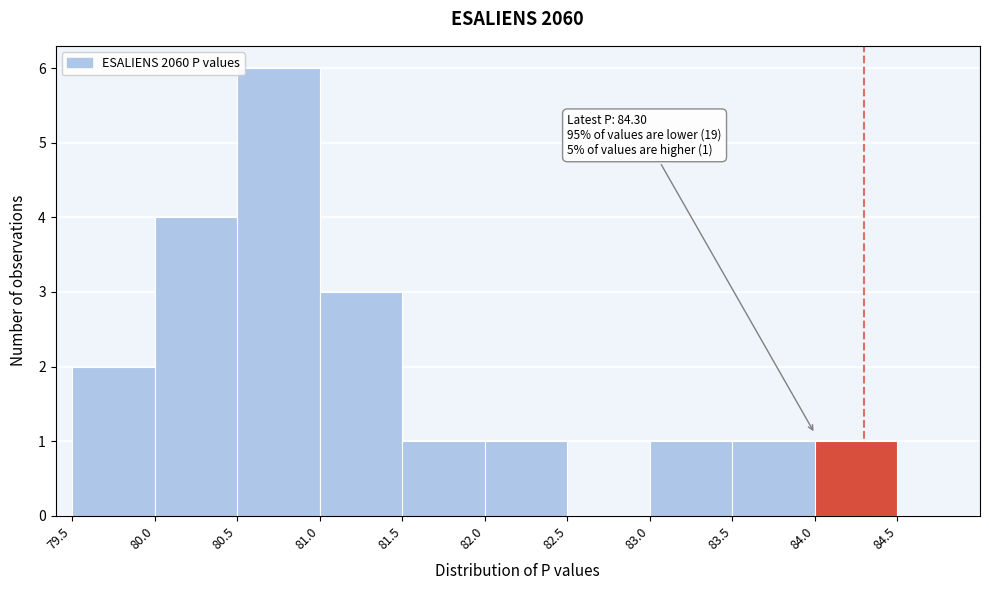

Which range on the x-axis has the tallest bar?

80.5 to 81.0